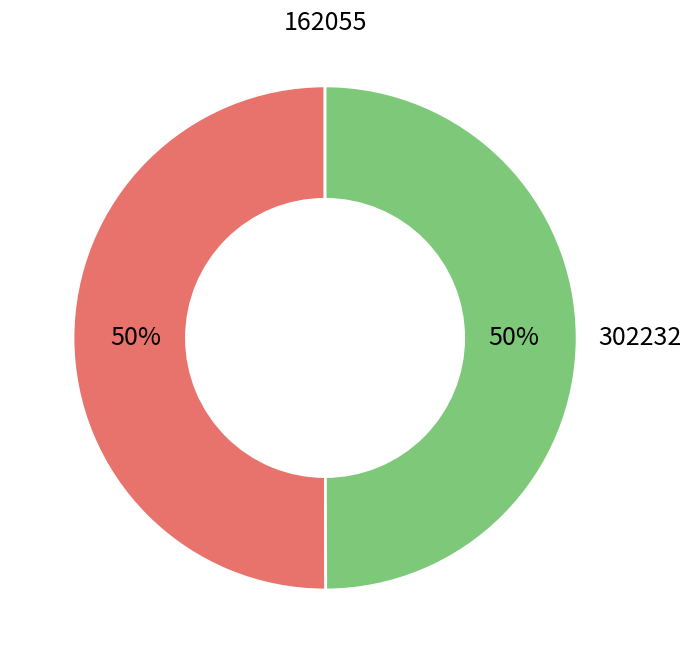

How many segments does this pie chart have?

2